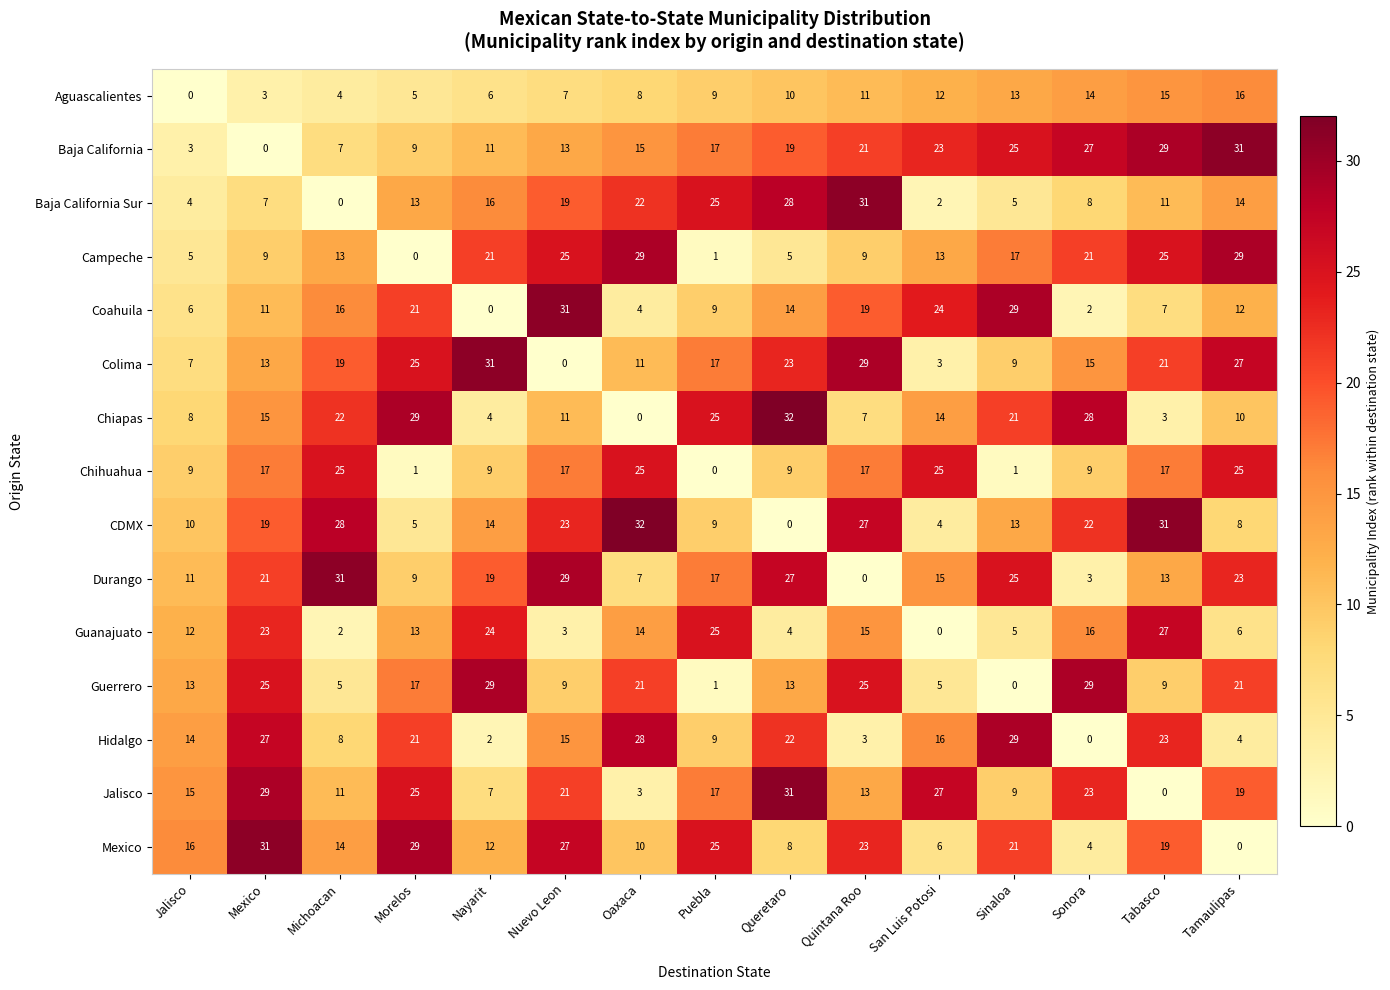

Rank the series at Tamaulipas from lowest to highest value.

Mexico, Hidalgo, Guanajuato, CDMX, Chiapas, Coahuila, Baja California Sur, Aguascalientes, Jalisco, Guerrero, Durango, Chihuahua, Colima, Campeche, Baja California